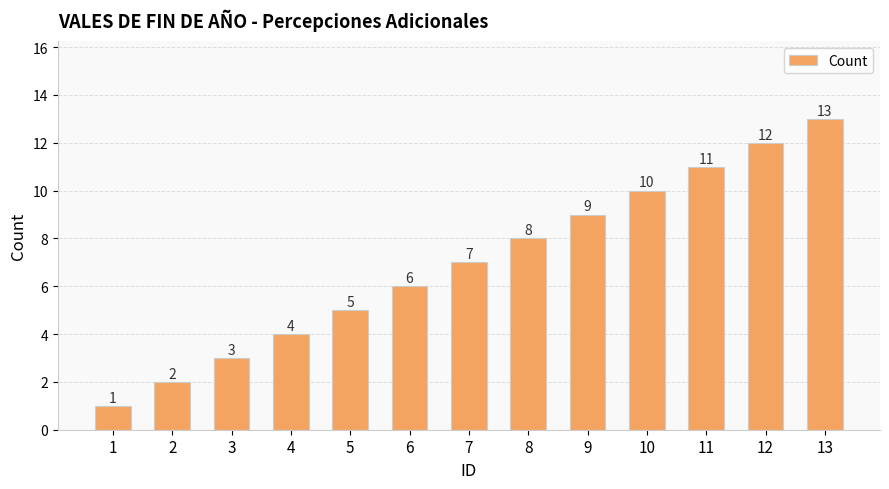

True or false: the data shows 8 at 8.

True